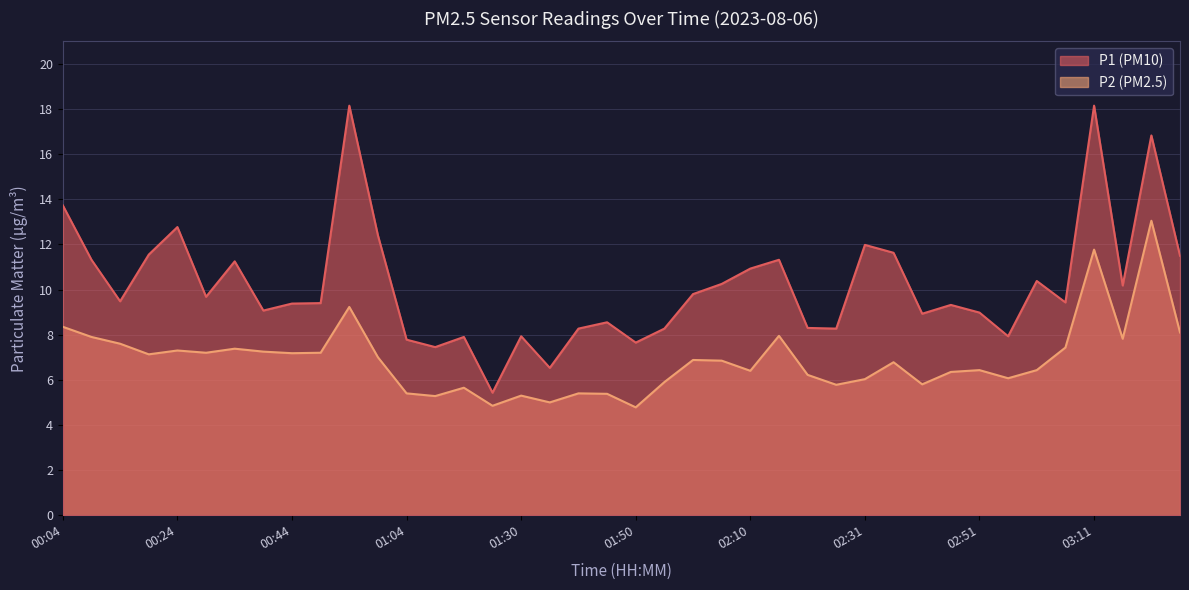

Which series has the widest spread of values?

P1 (PM10)